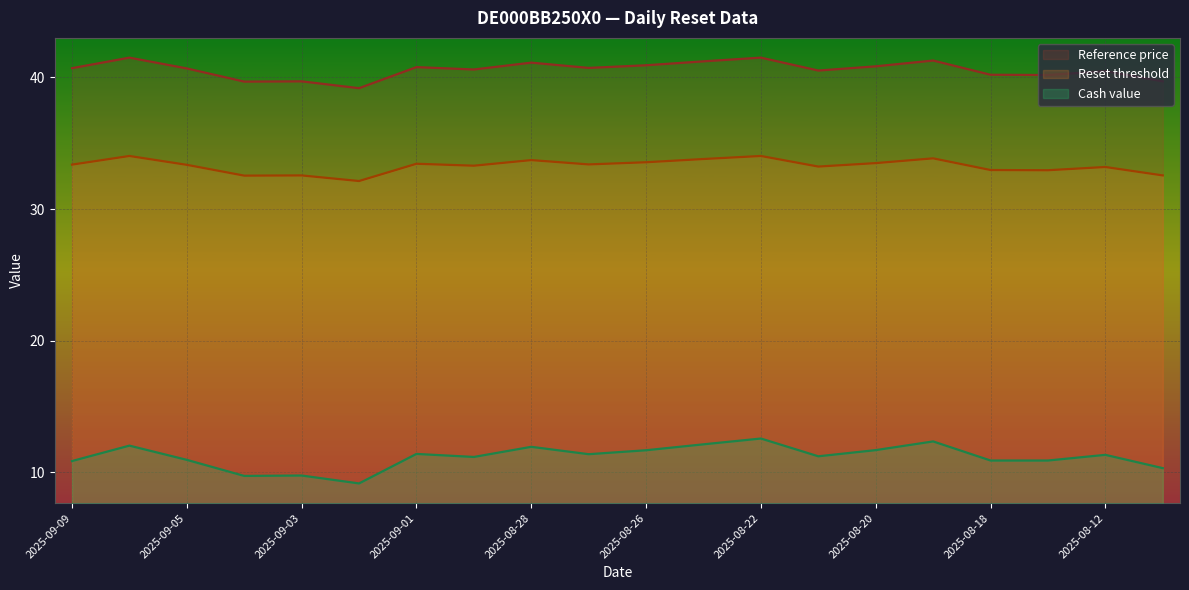

Is the value of Reference price at 2025-08-21 greater than the value of Cash value at 2025-08-20?

Yes